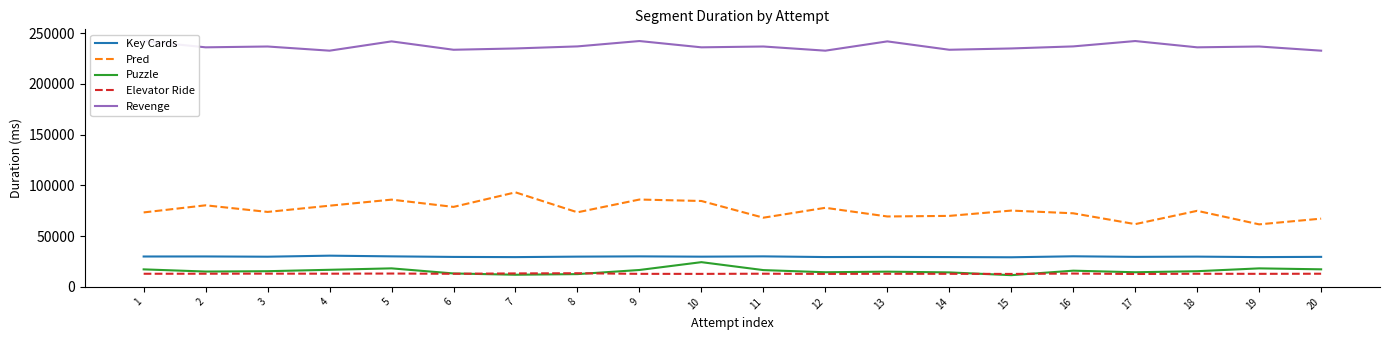

At 13, list the series in order from largest to smallest.

Revenge, Pred, Key Cards, Puzzle, Elevator Ride